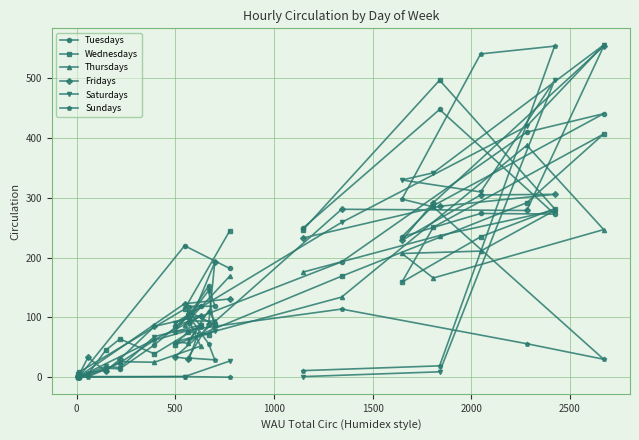

At how many categories does at least one series exceed 8?

21